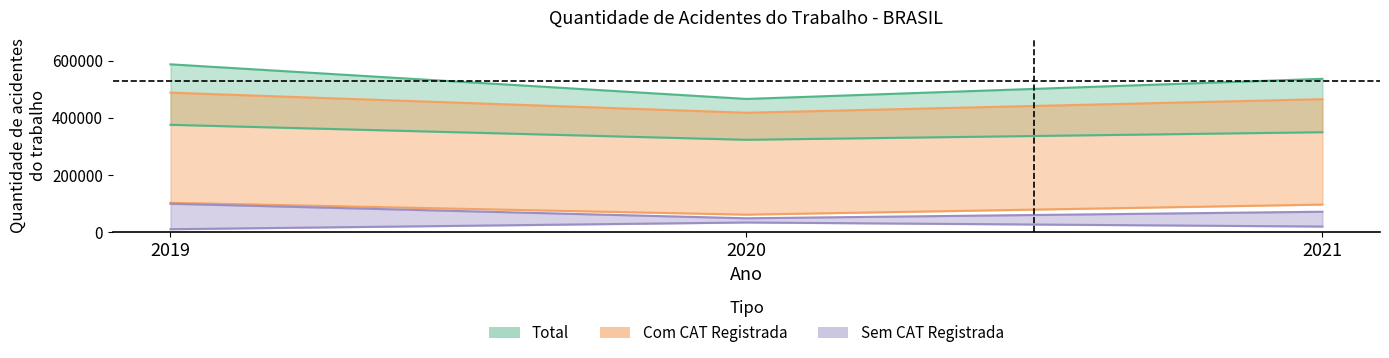

Is the value of Doenca do Trabalho at 2021 greater than the value of Total at 2020?

No